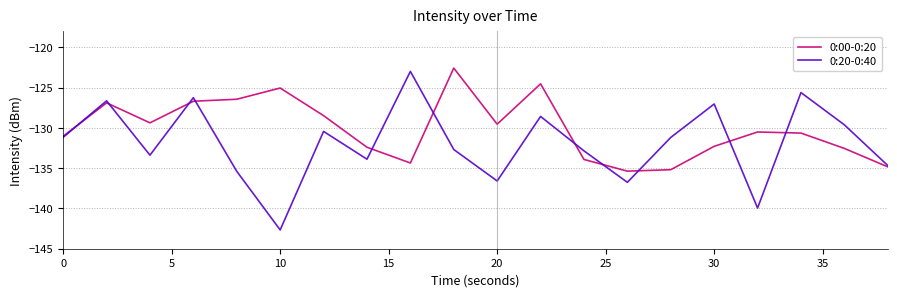

What is the highest value of the 0:20-0:40 series?

-123.0